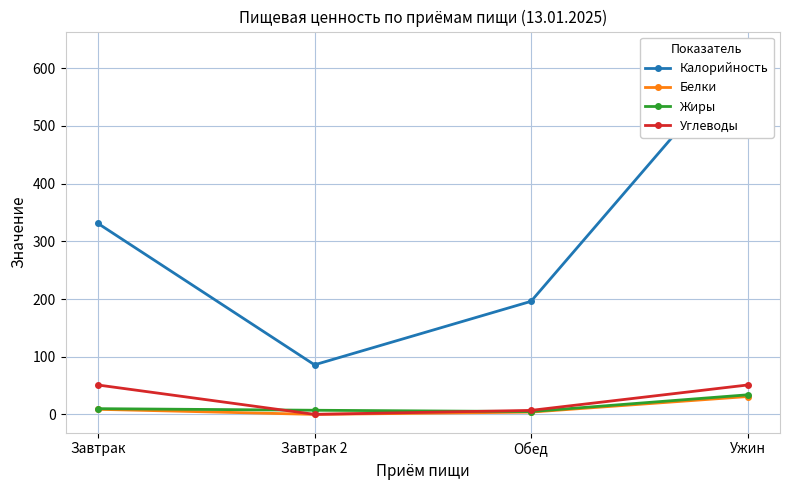

What is the difference between the Калорийность values at Завтрак 2 and Завтрак?

245.0